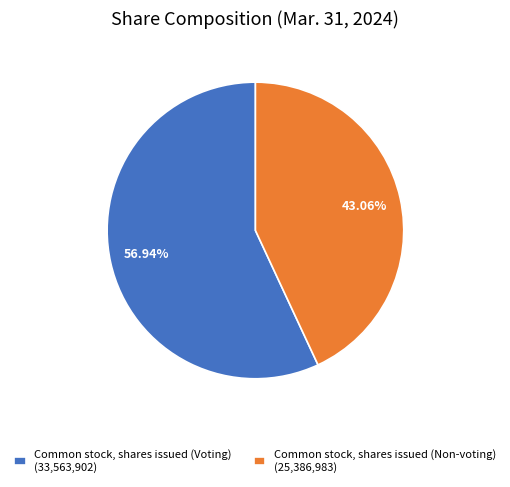

To the nearest percent, what percentage of the pie is Common stock, shares issued (Voting)?

57%